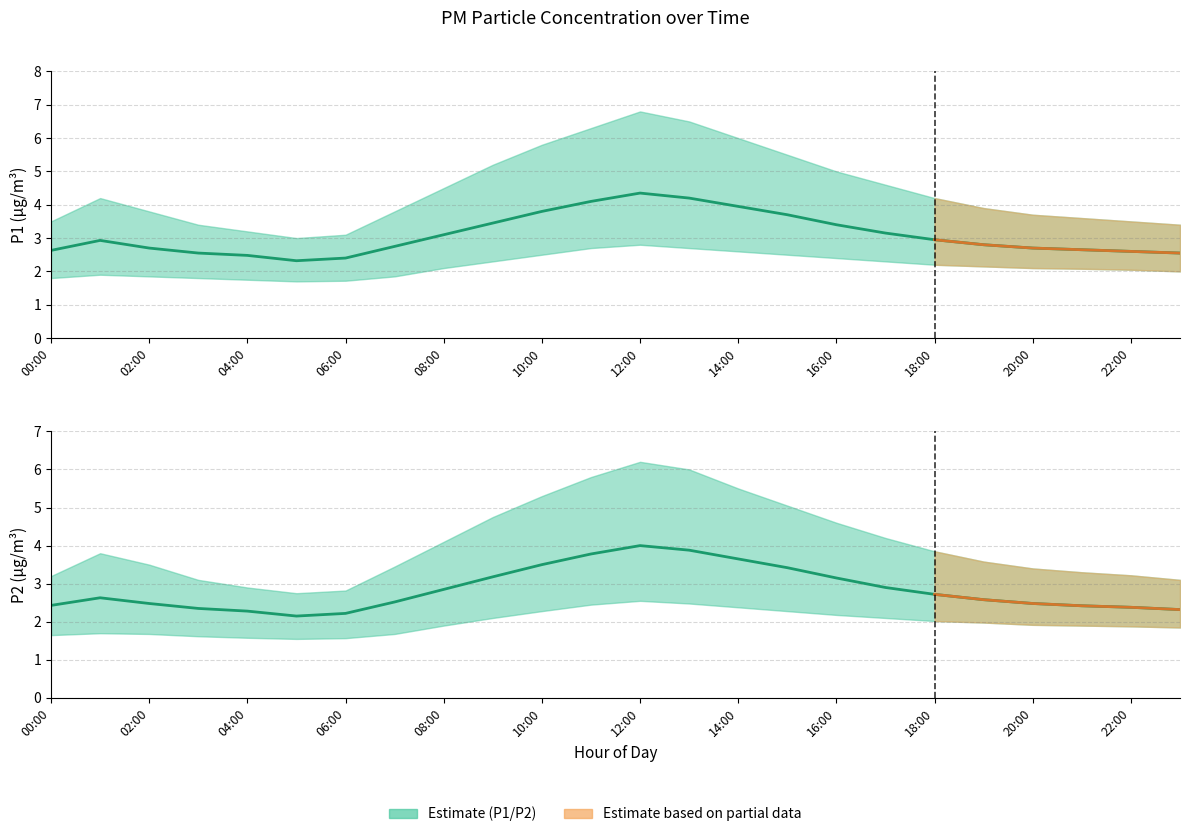

What is the value of the P1_lower point at the 13th from the left?

2.8